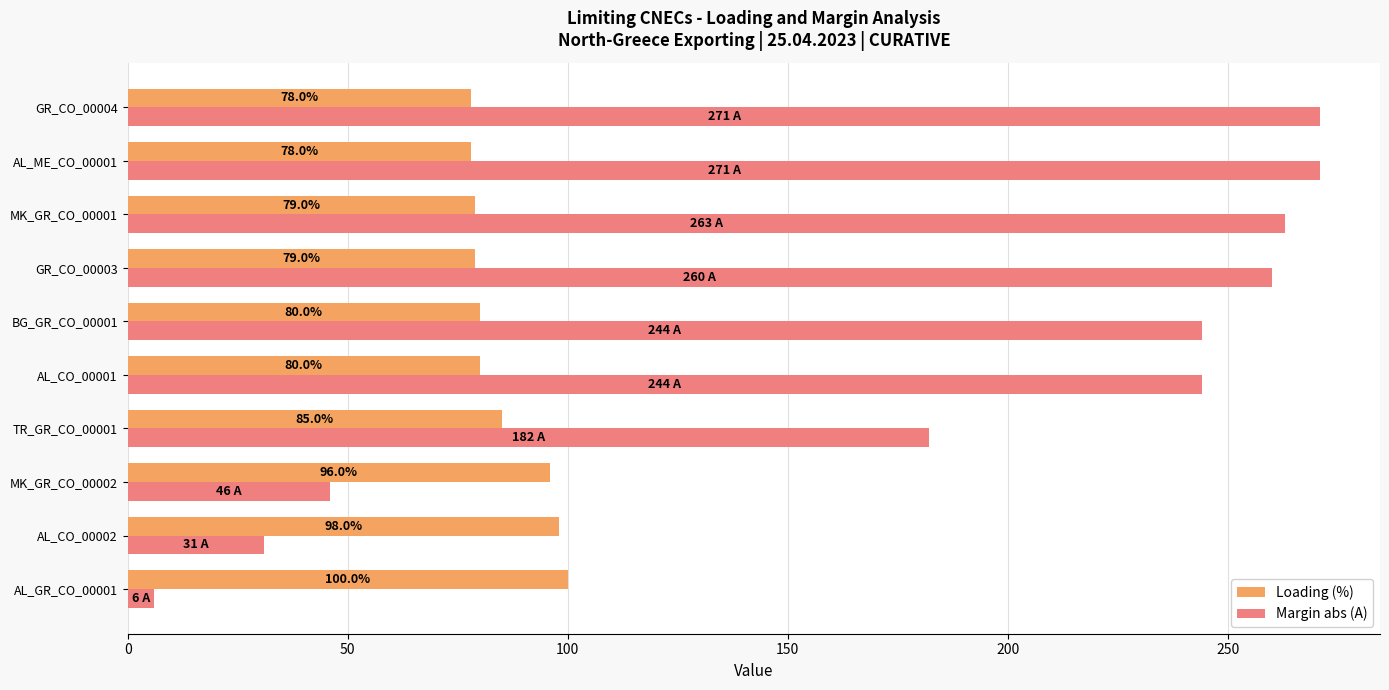

Rank the series by their average value, from highest to lowest.

Margin abs (A), Loading (%)